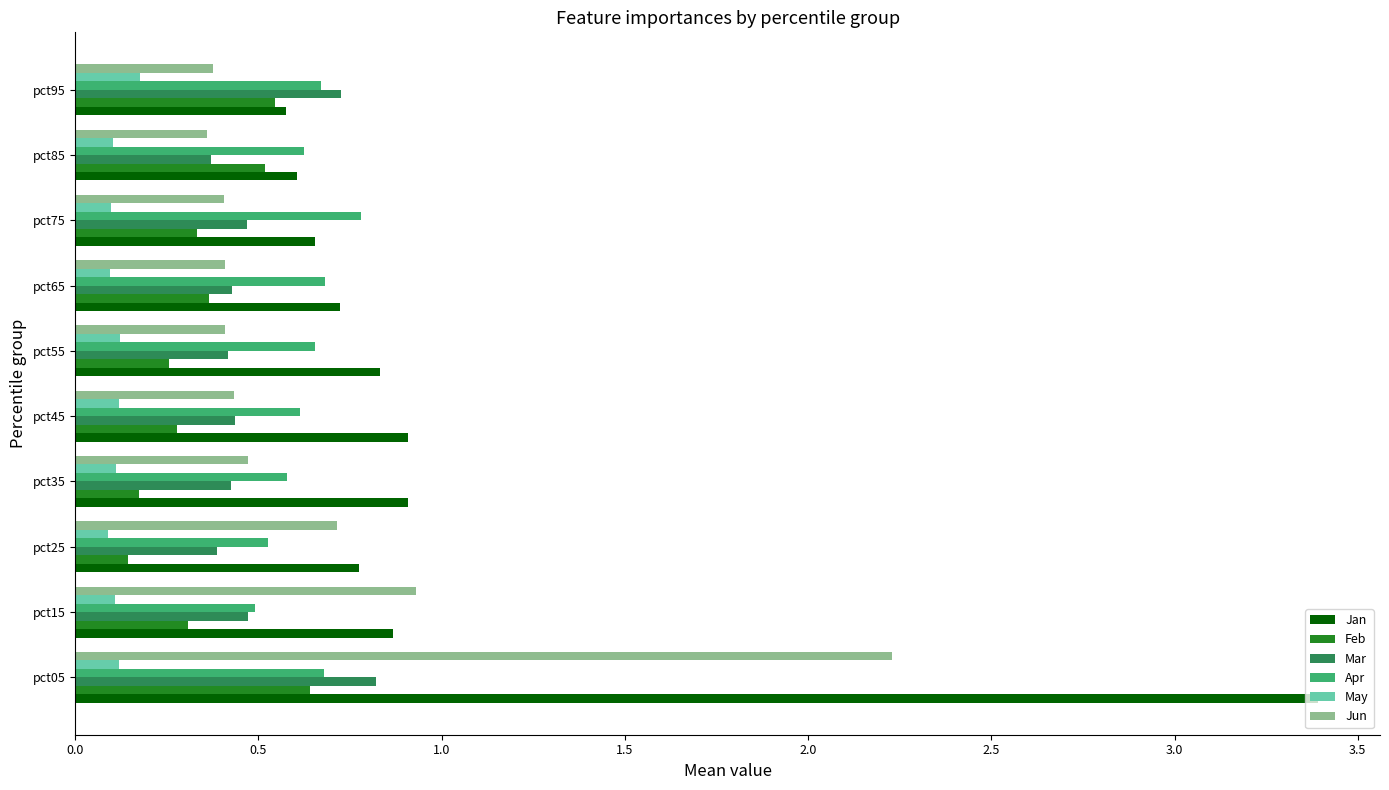

The Apr series shows 0.8 at pct75. True or false?

True